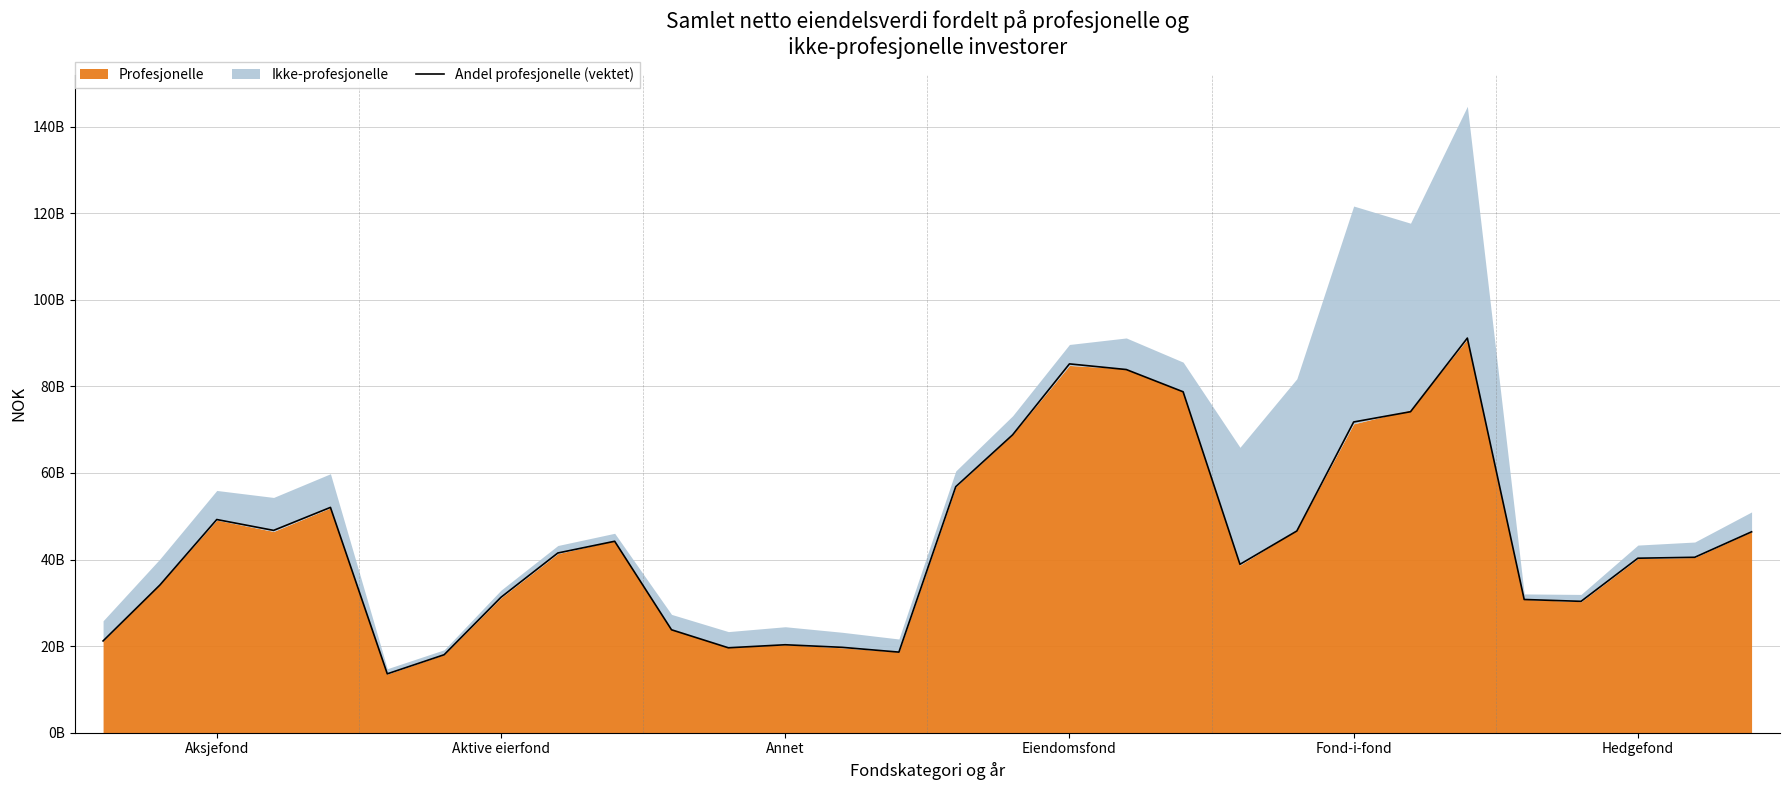

Does the chart have visible grid lines?

Yes